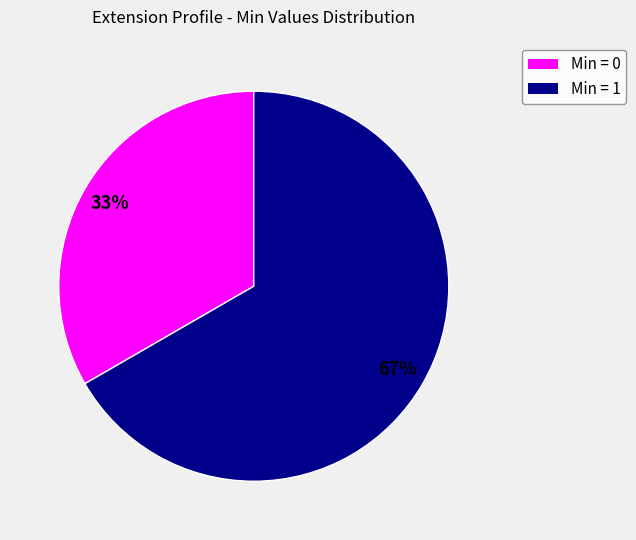

How many segments does this pie chart have?

2